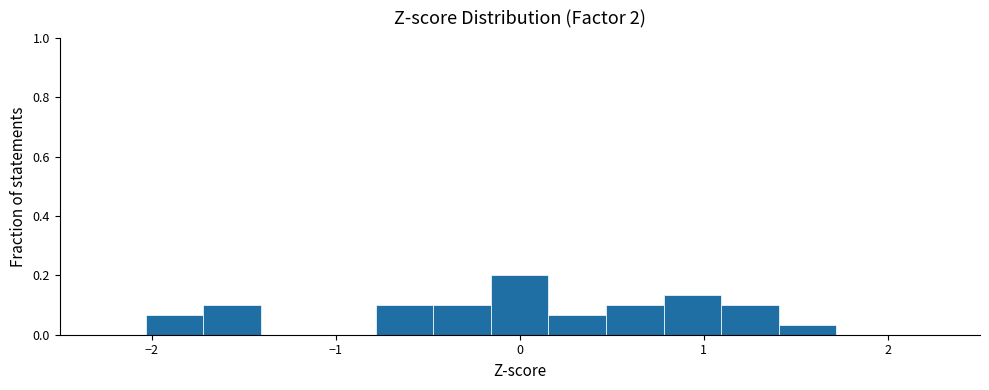

Around what value on the x-axis is the tallest bar? Give the approximate position of its centre, as read against the axis.

0.0